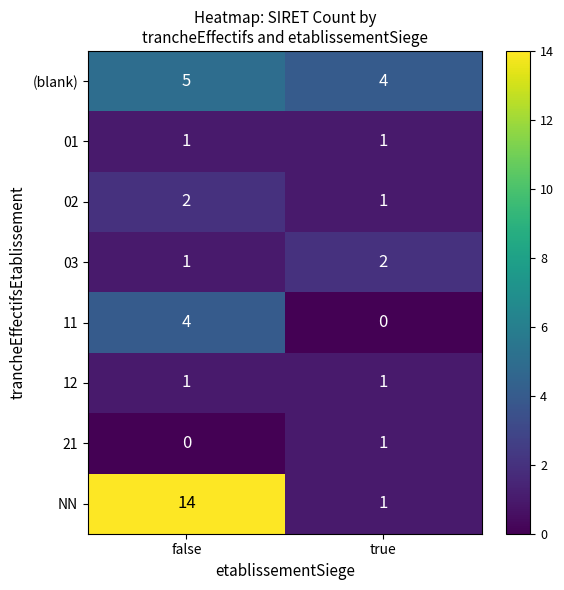

List the labels in order of NN value, largest first.

false, true